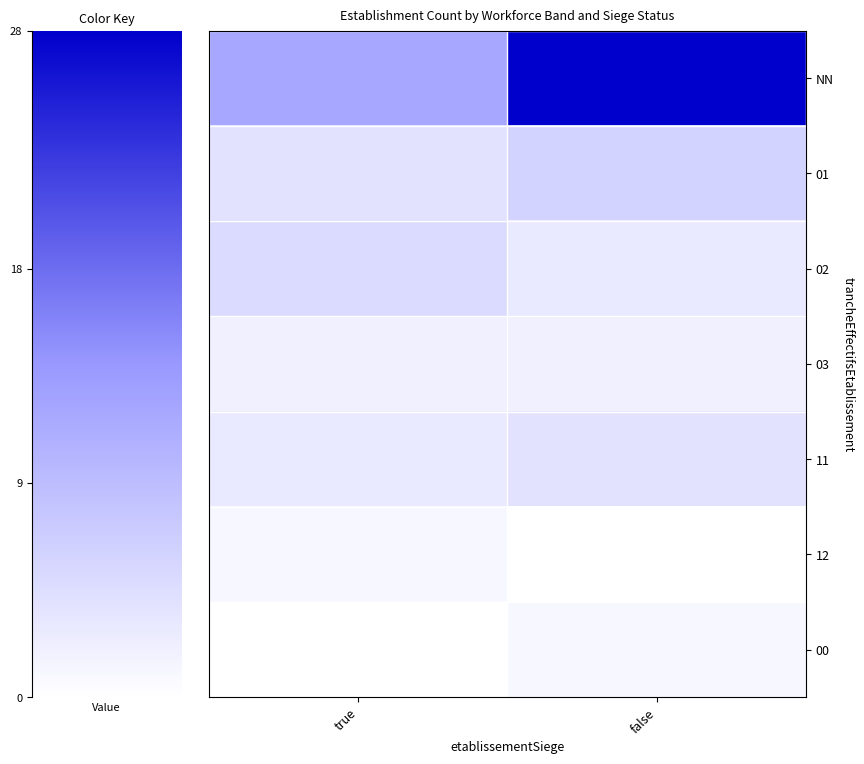

What is the maximum value shown in the chart?

28